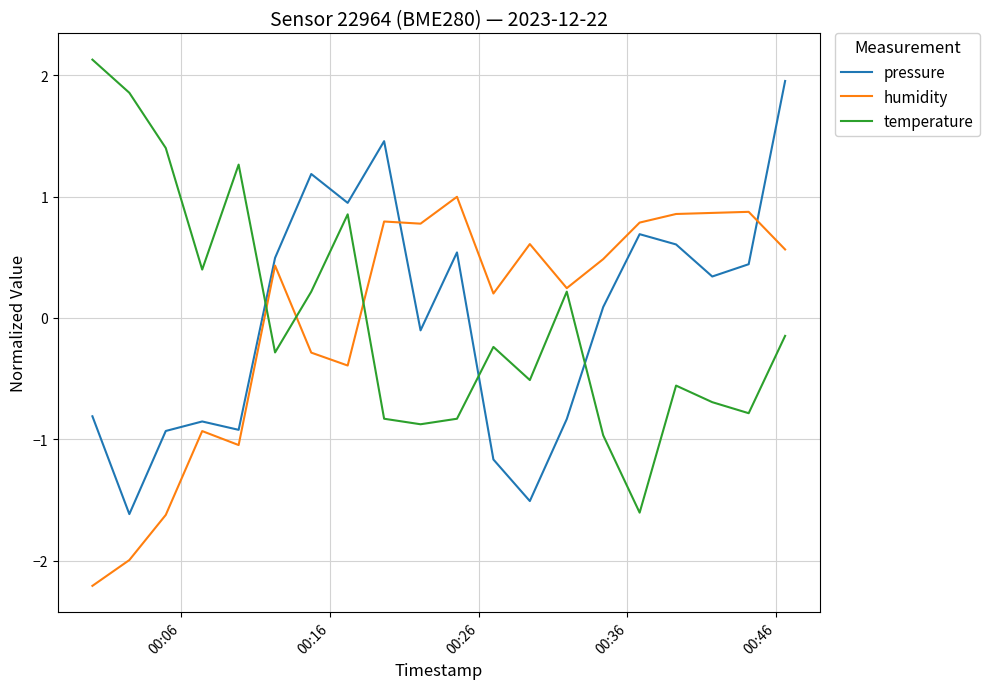

Which series ends up on top after the final intersection of pressure and temperature?

pressure